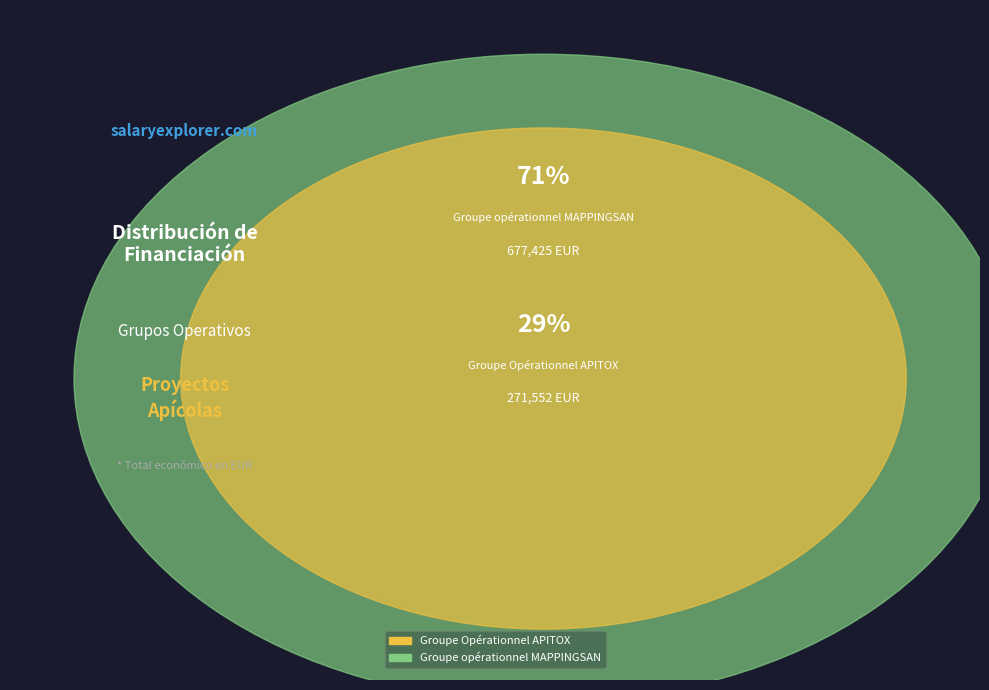

What is the total percentage of Groupe opérationnel MAPPINGSAN and Groupe Opérationnel APITOX?

100.0%